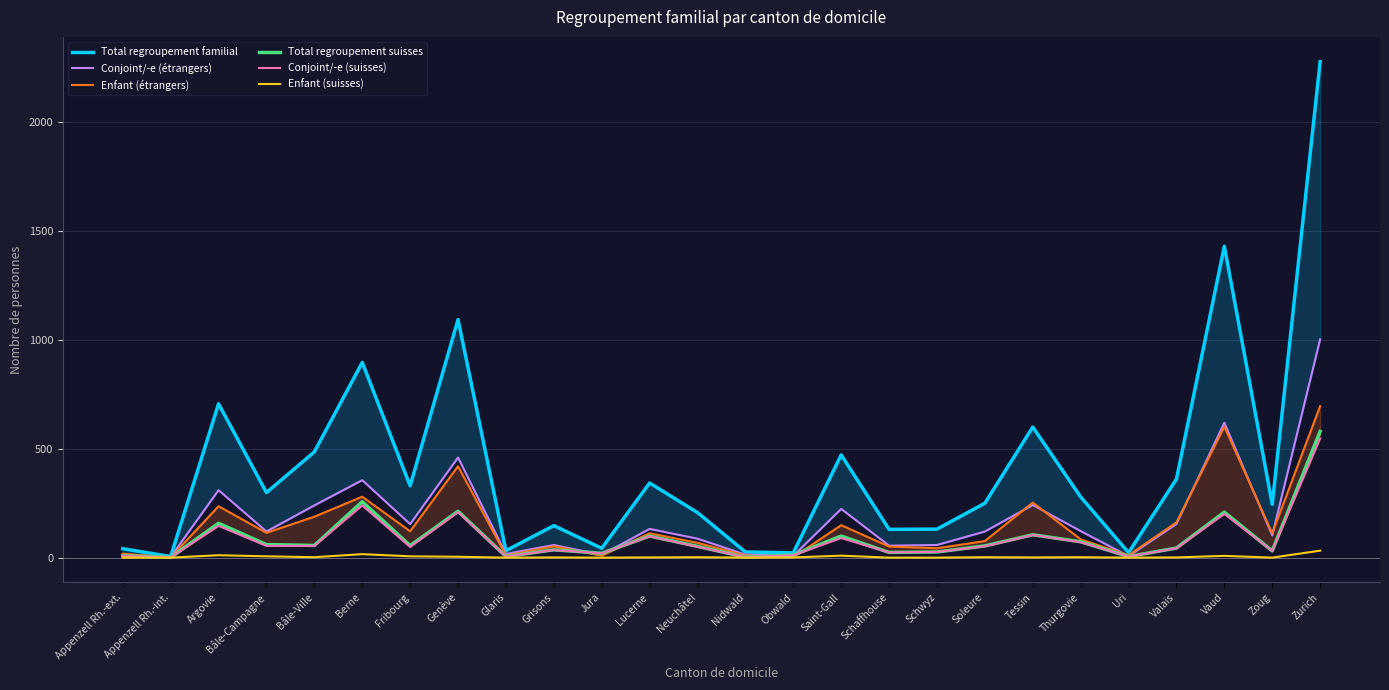

How many intersections are there between Enfant (étrangers) and Conjoint/-e (étrangers)?

7